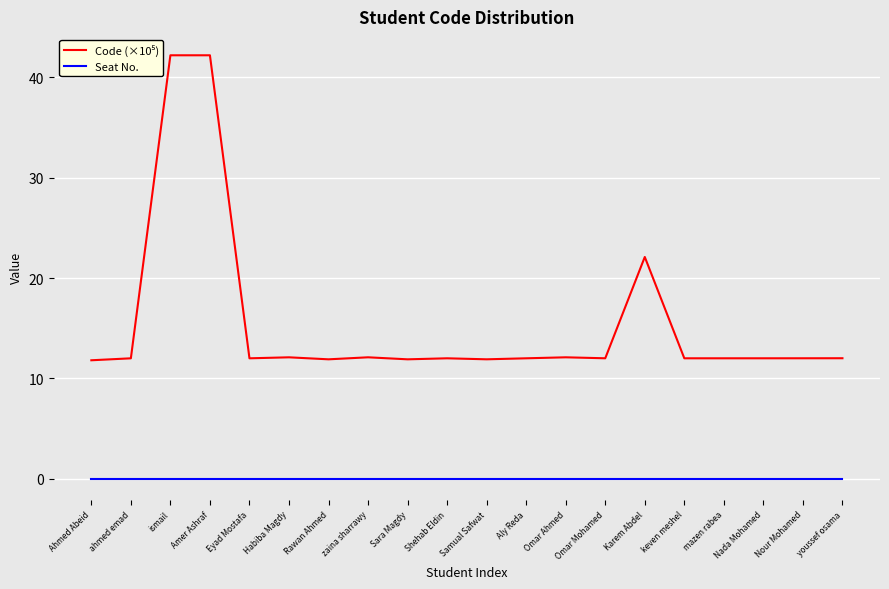

What is the spread (max minus min) of values at Eyad Mostafa?

12.0